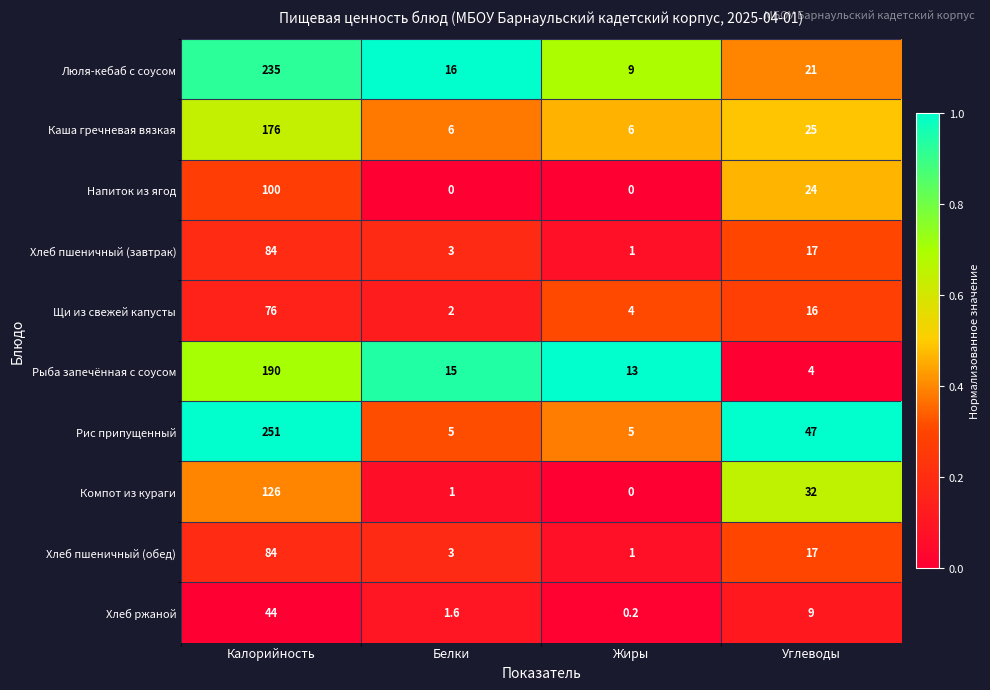

What is the total value across all series at Углеводы?

212.0